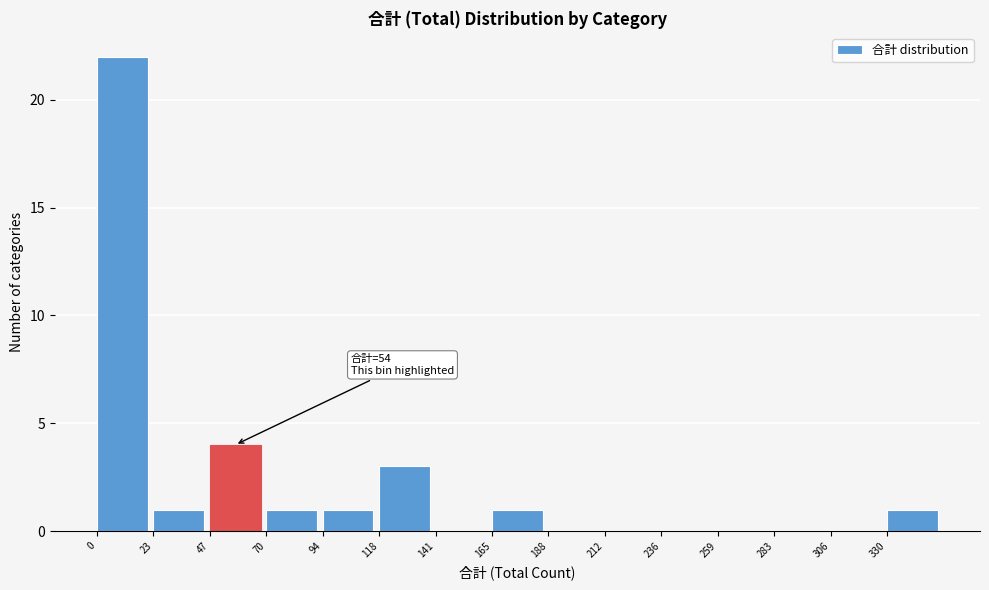

Which range on the x-axis has the tallest bar?

0 to 25